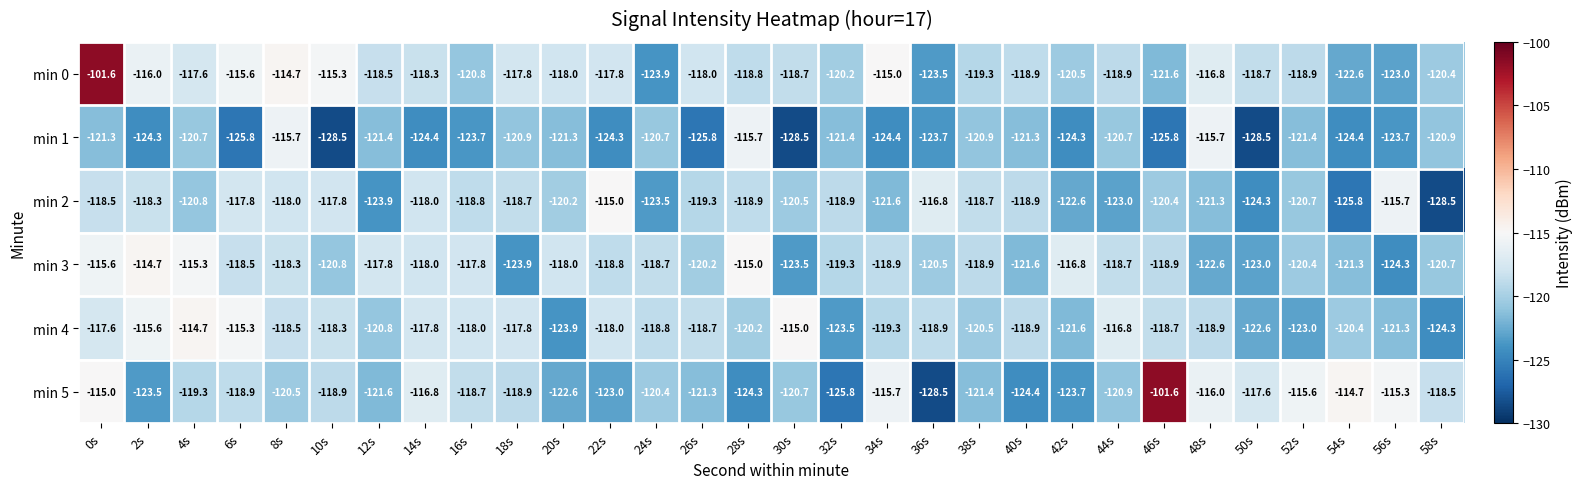

The min 3 series shows -196.8 at 12s. True or false?

False